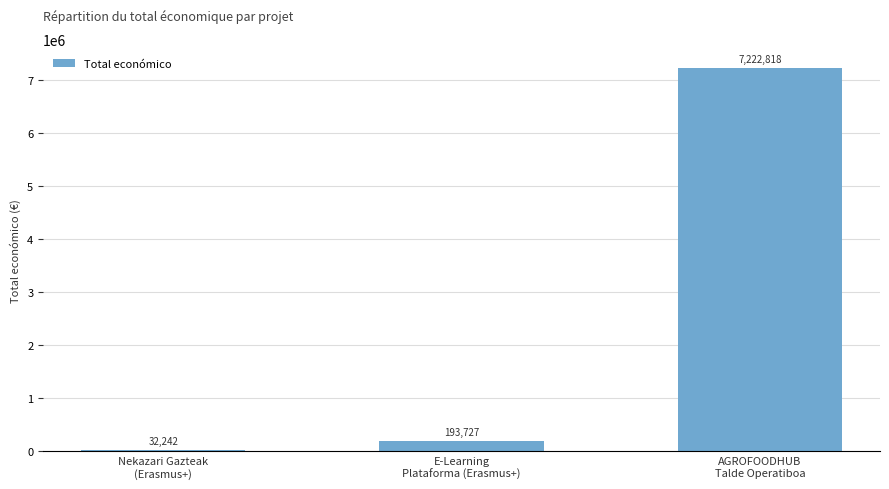

How many distinct data groups are displayed?

1